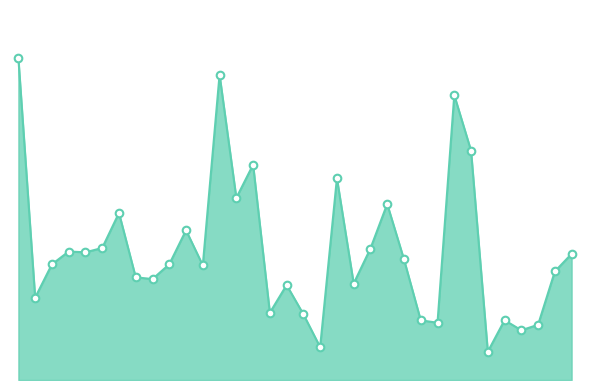

Is this an area chart (filled region under the line)?

Yes